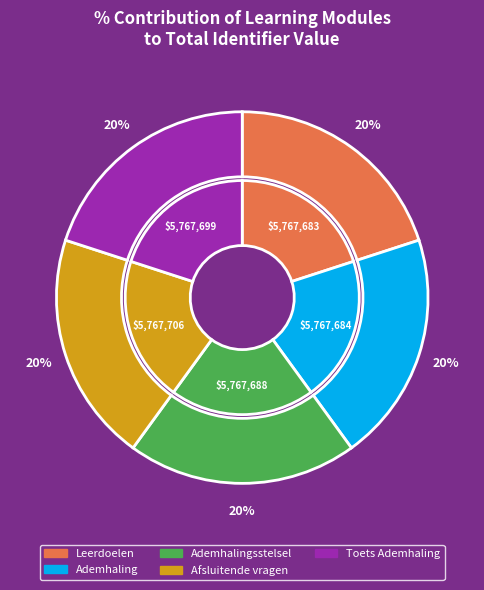

What percentage do Ademhalingsstelsel en gaswisseling and Afsluitende vragen together represent?

40.0%